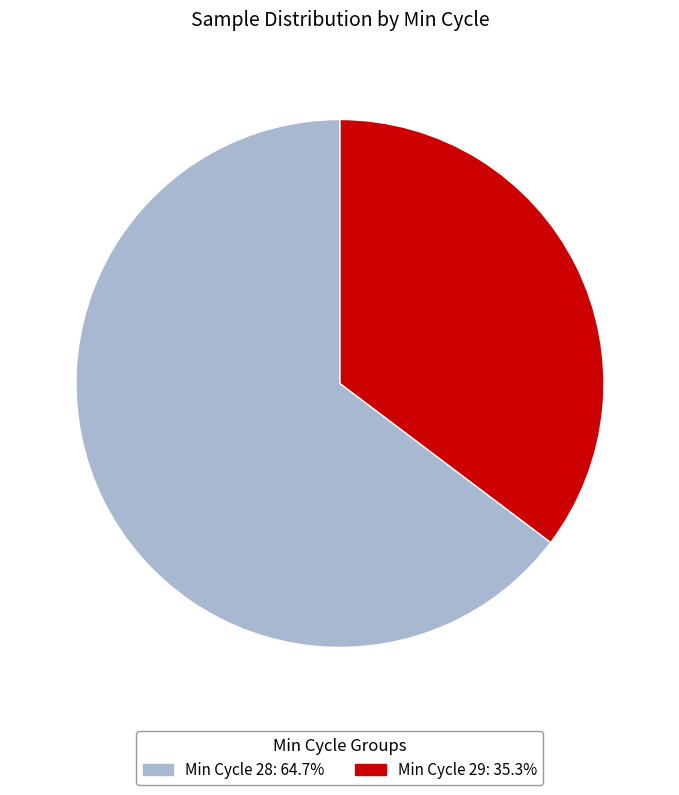

Is there any slice that represents more than half of the pie?

Yes